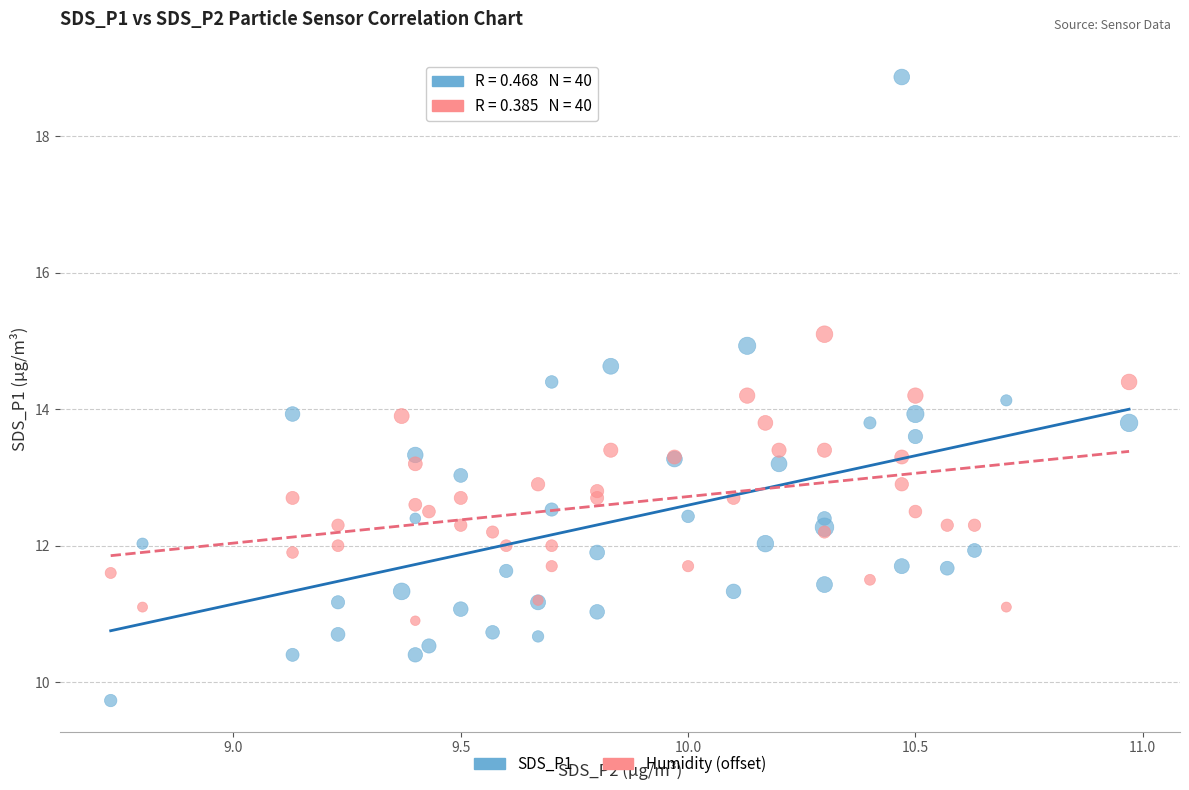

Which series has the widest spread of Y values?

SDS_P1